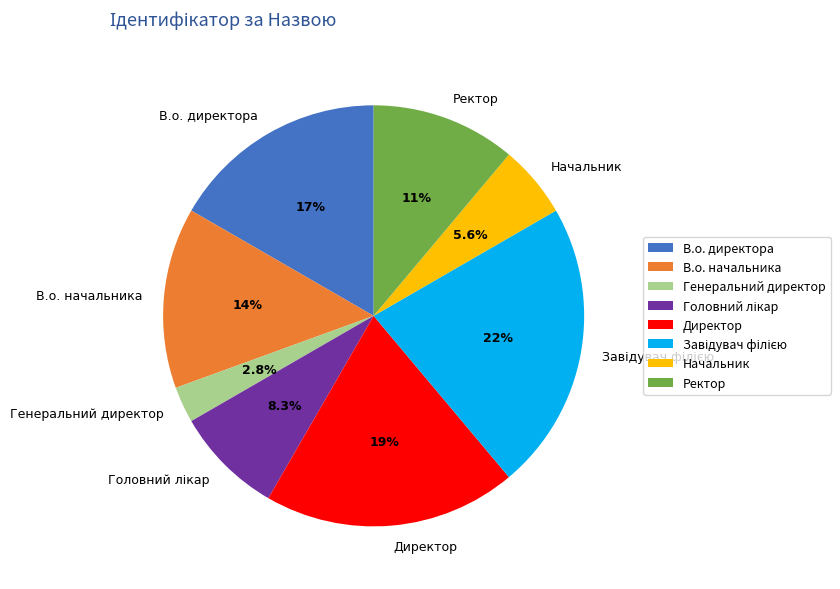

What portion of the pie excludes В.о. директора?

83.3%